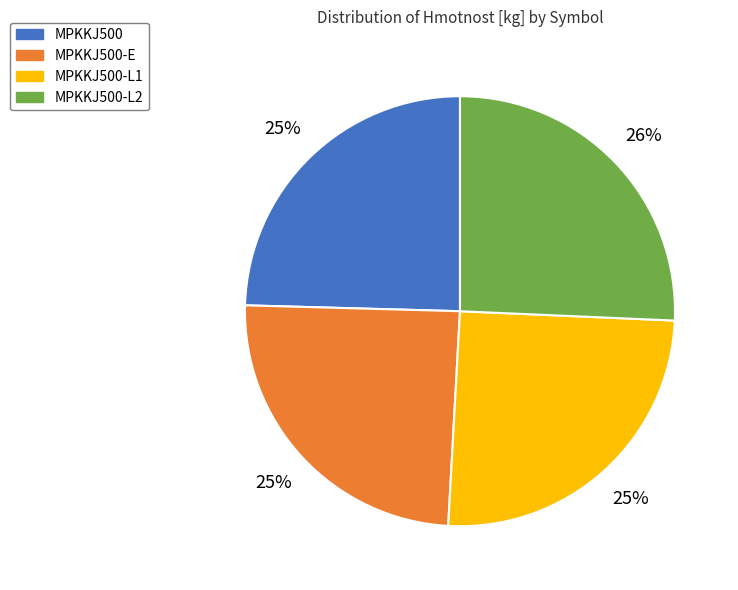

To the nearest percent, what portion does MPKKJ500-E represent?

25%